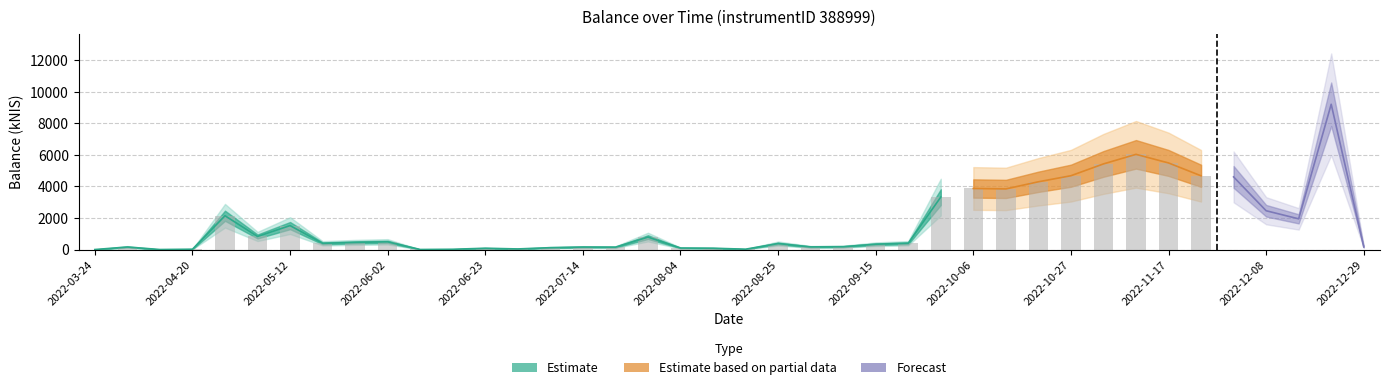

What is the label of the 19th bar from the left?

2022-08-04